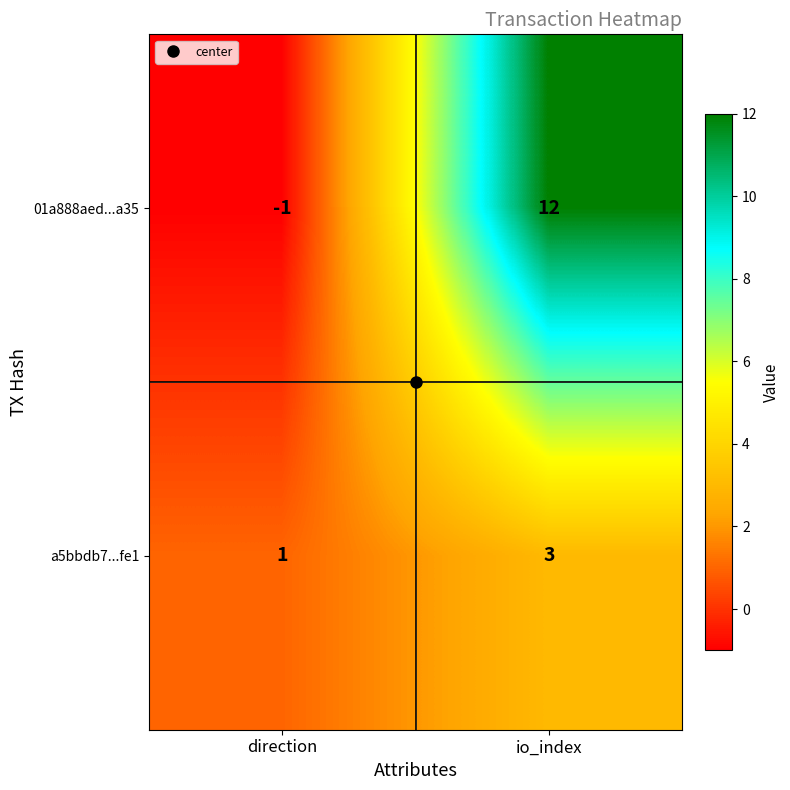

Rank the series at direction from lowest to highest value.

01a888aed...a35, a5bbdb7...fe1